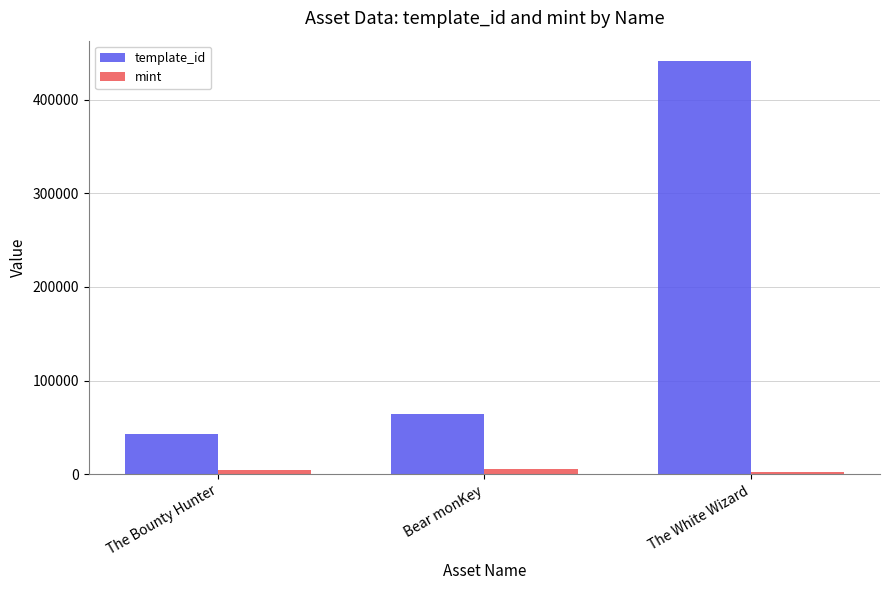

At The Bounty Hunter, list the series in order from smallest to largest.

mint, template_id